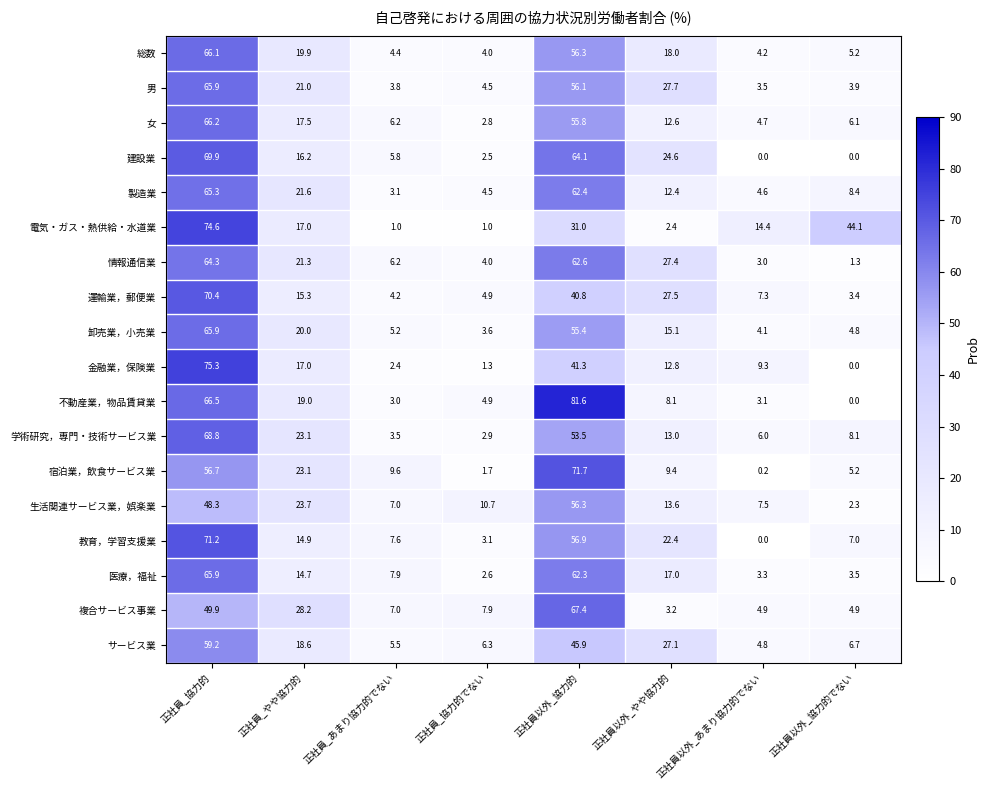

What is the difference between the maximum and minimum values in the 複合サービス事業 series?

64.2